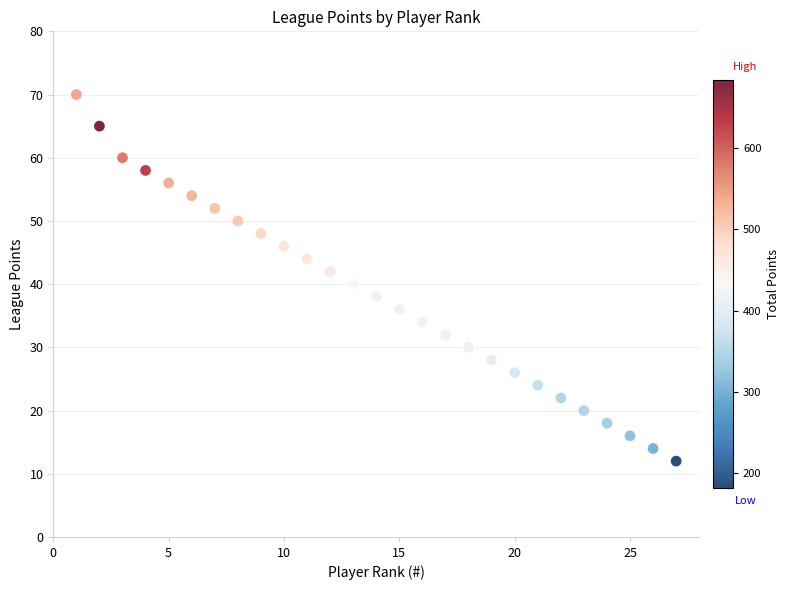

What is the range of Y values (max minus min)?

58